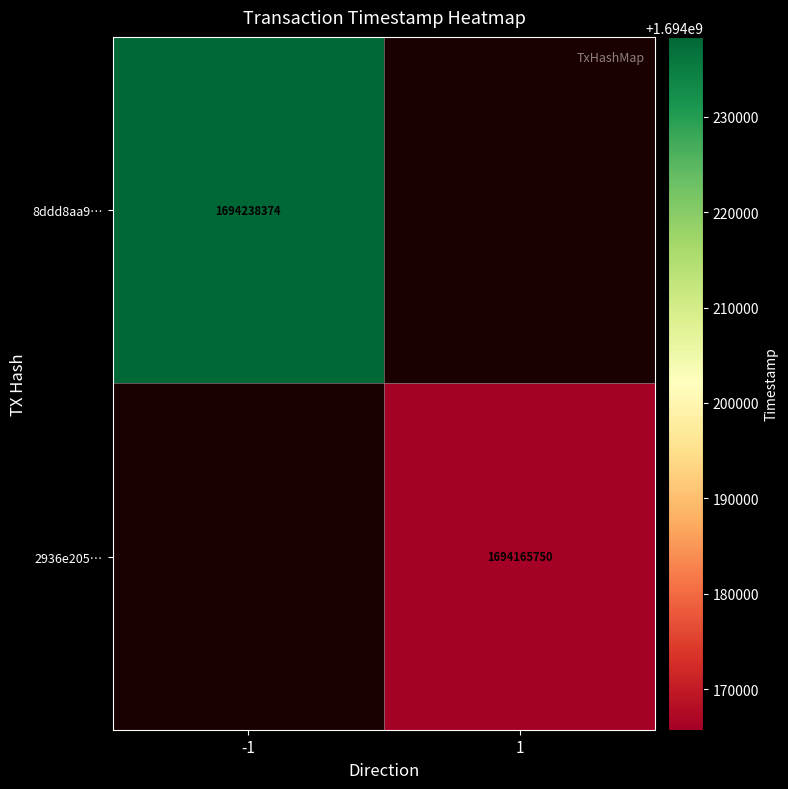

True or false: 2936e205… has a value of 2886290446 at 1.

False